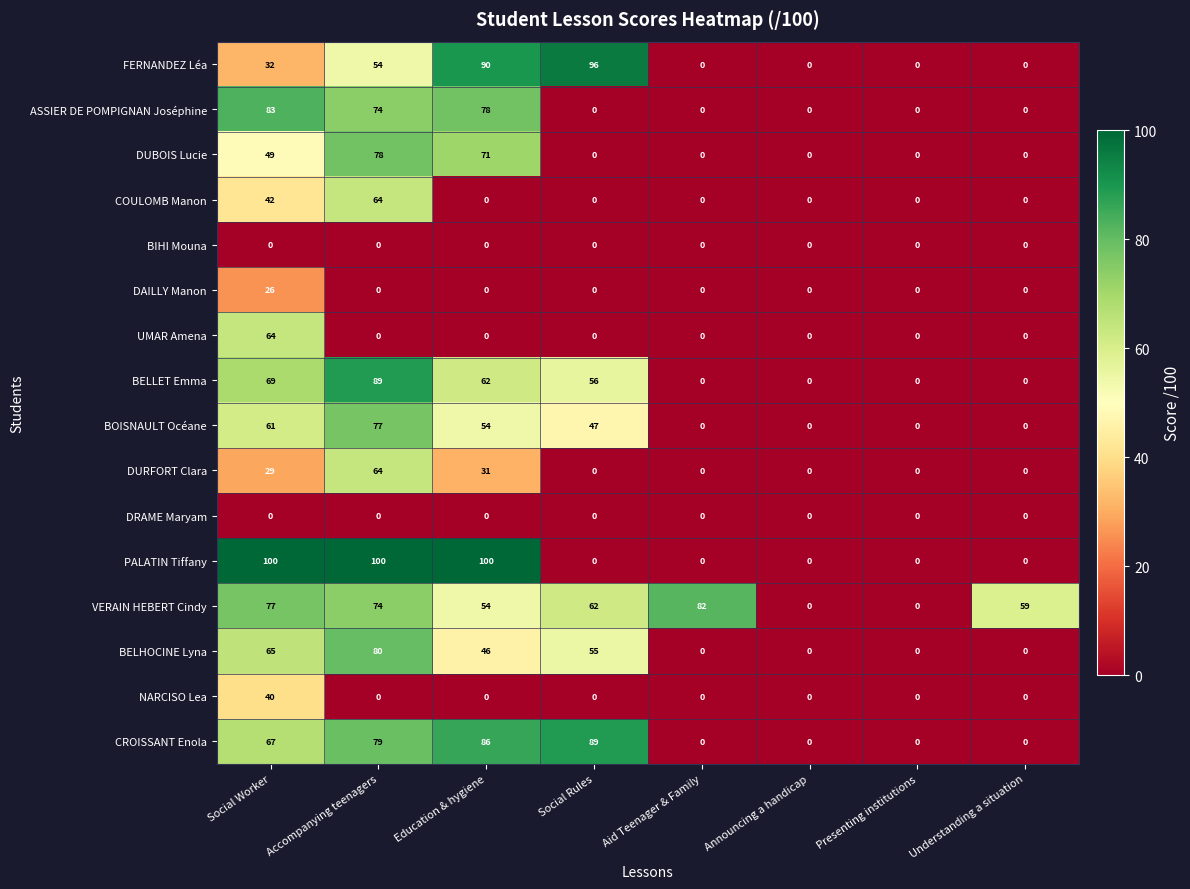

What is the difference between the maximum and minimum values in the COULOMB Manon series?

64